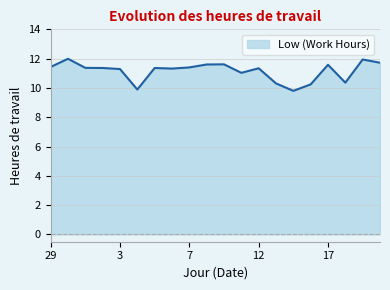

What is the smallest value displayed?

9.8